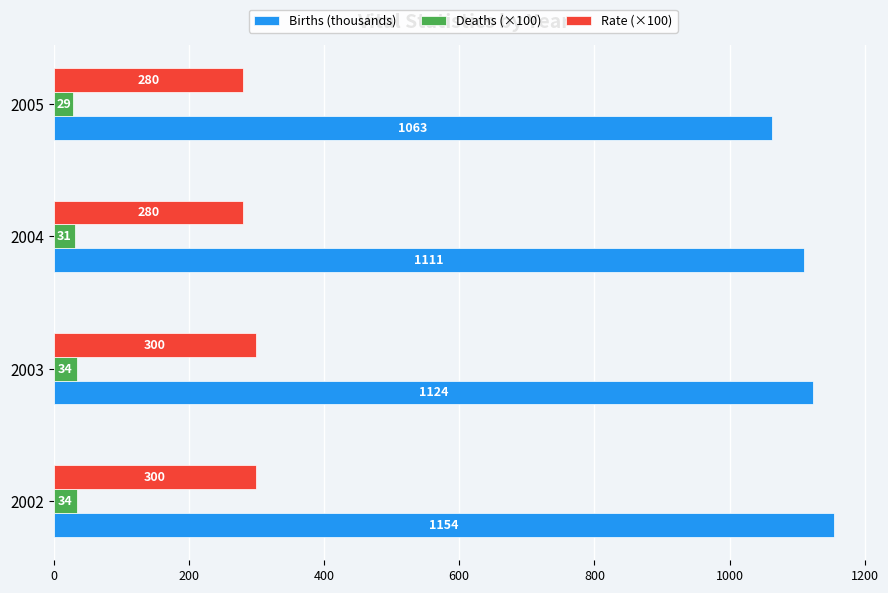

At which category is the sum across all series the highest?

2002